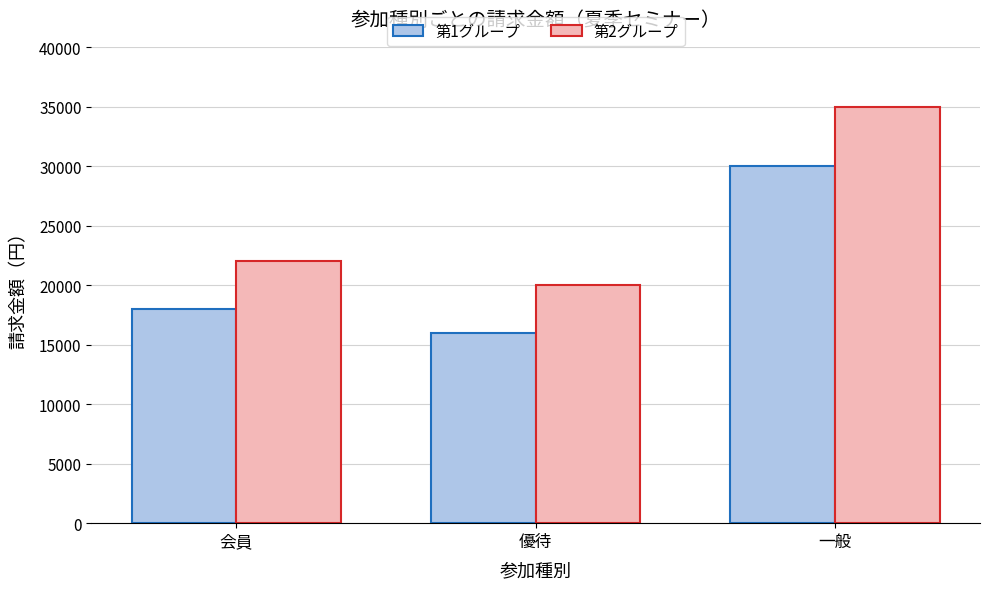

What is the difference between the 第2グループ values at 会員 and 優待?

2000